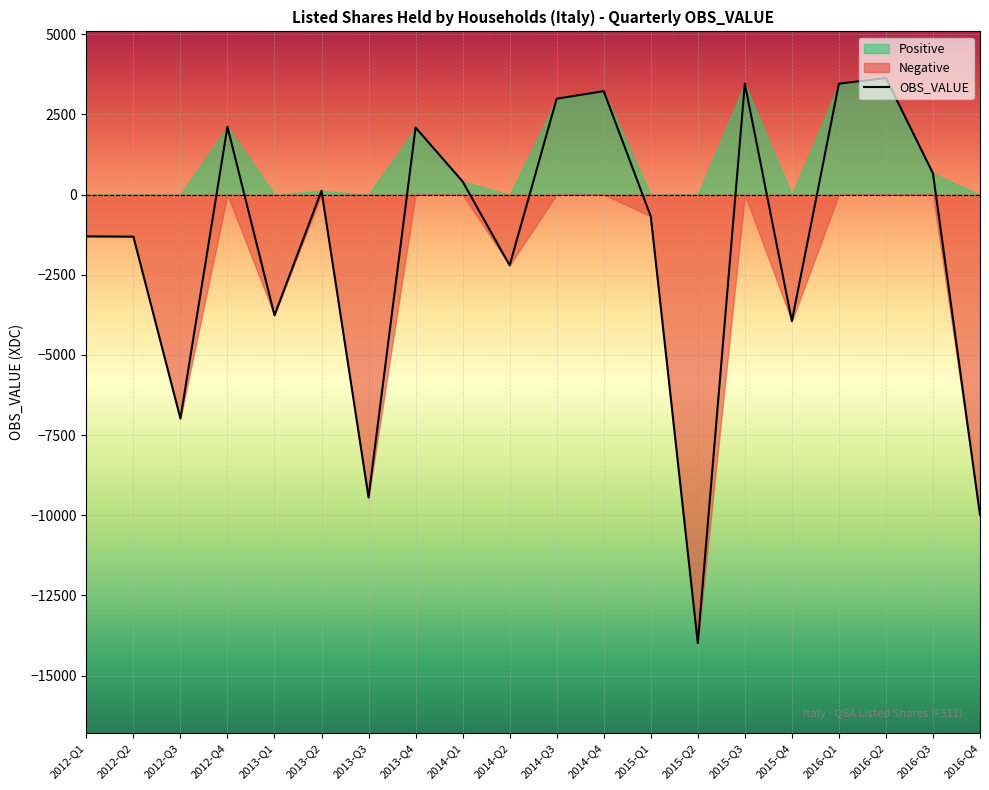

Reading left to right, extract all data points from this chart.

OBS_VALUE: 2012-Q1=-1302	2012-Q2=-1311	2012-Q3=-6983	2012-Q4=2118	2013-Q1=-3764	2013-Q2=120	2013-Q3=-9444	2013-Q4=2091	2014-Q1=409	2014-Q2=-2205	2014-Q3=2990	2014-Q4=3227	2015-Q1=-677	2015-Q2=-13987	2015-Q3=3463	2015-Q4=-3946	2016-Q1=3460	2016-Q2=3636	2016-Q3=662	2016-Q4=-9993
Positive: 2012-Q1=0	2012-Q2=0	2012-Q3=0	2012-Q4=2118	2013-Q1=0	2013-Q2=120	2013-Q3=0	2013-Q4=2091	2014-Q1=409	2014-Q2=0	2014-Q3=2990	2014-Q4=3227	2015-Q1=0	2015-Q2=0	2015-Q3=3463	2015-Q4=0	2016-Q1=3460	2016-Q2=3636	2016-Q3=662	2016-Q4=0
Negative: 2012-Q1=-1302	2012-Q2=-1311	2012-Q3=-6983	2012-Q4=0	2013-Q1=-3764	2013-Q2=0	2013-Q3=-9444	2013-Q4=0	2014-Q1=0	2014-Q2=-2205	2014-Q3=0	2014-Q4=0	2015-Q1=-677	2015-Q2=-13987	2015-Q3=0	2015-Q4=-3946	2016-Q1=0	2016-Q2=0	2016-Q3=0	2016-Q4=-9993